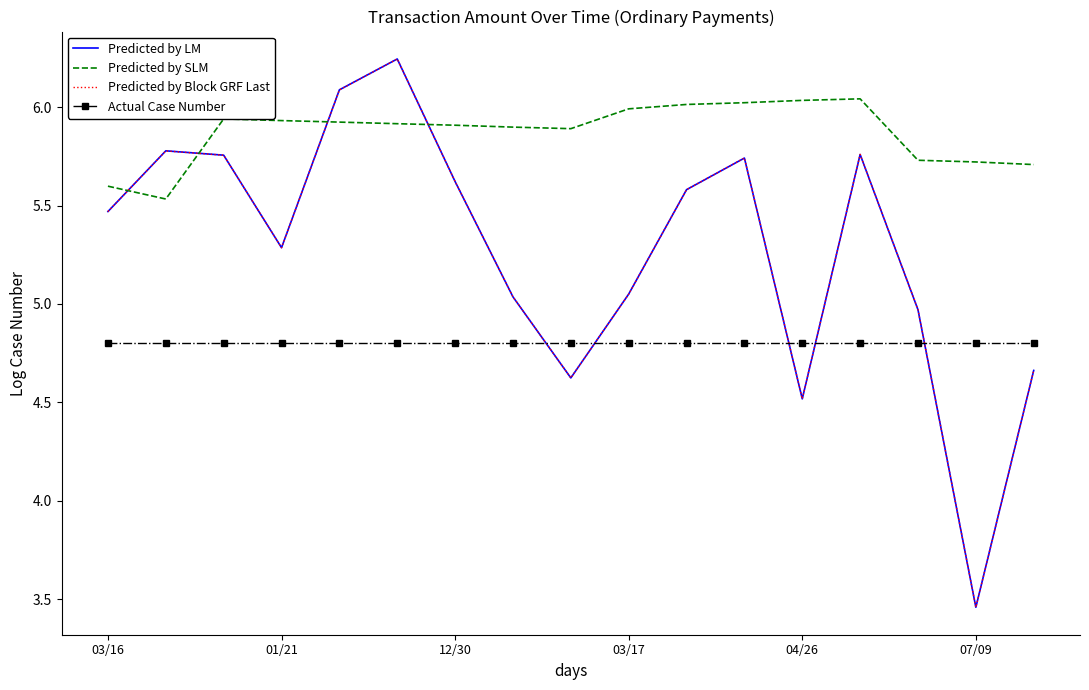

True or false: Predicted by SLM and Actual Case Number intersect in this chart.

False